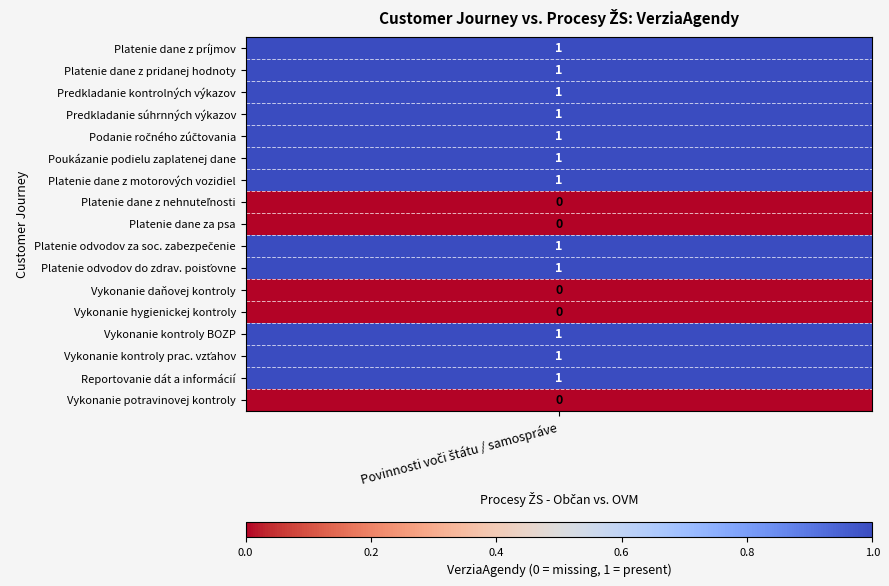

What is the maximum value shown in the chart?

1